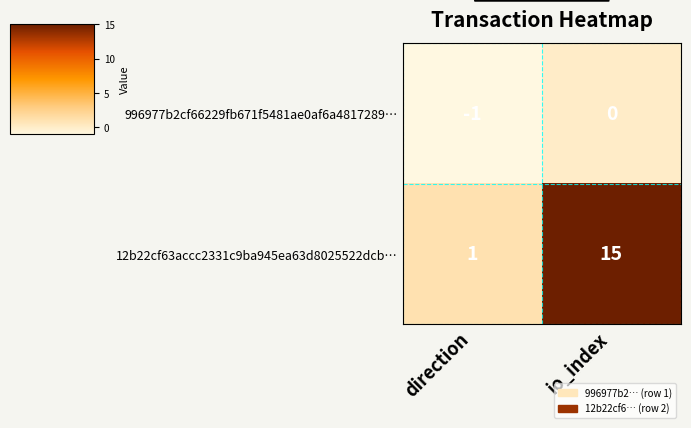

The value of 12b22cf63accc2331c9ba945ea63d8025522dcb… at direction is 0. True or false?

False